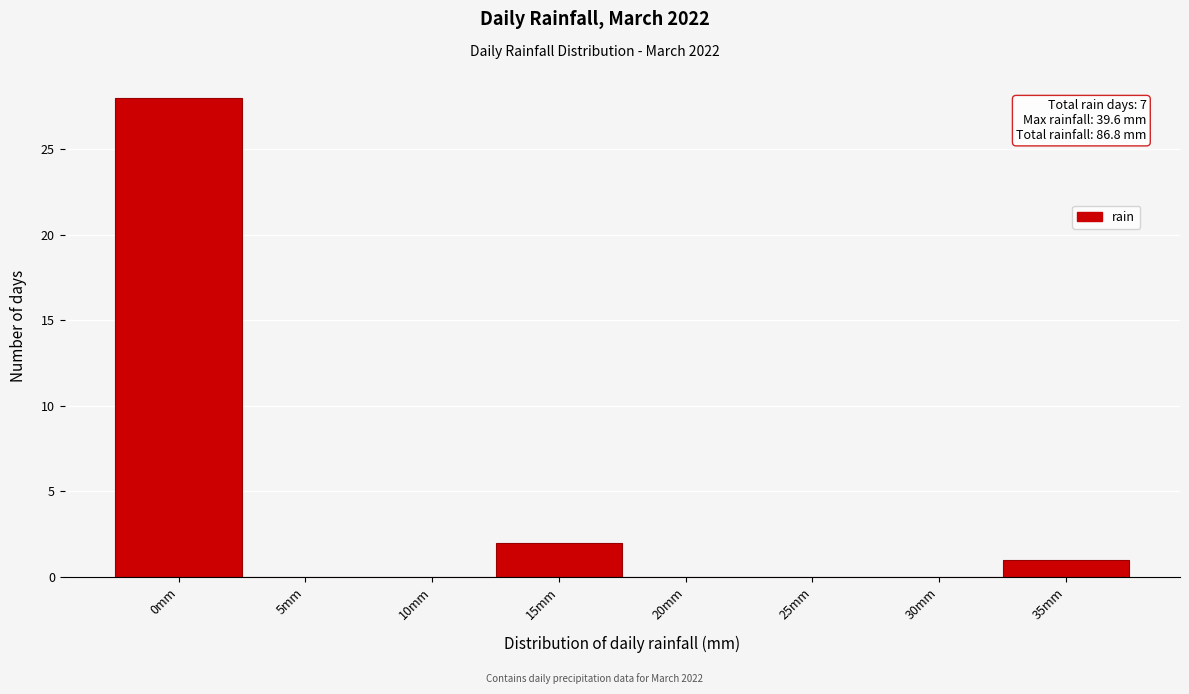

Reading left to right, list all the values displayed in this chart.

0mm=28	5mm=0	10mm=0	15mm=2	20mm=0	25mm=0	30mm=0	35mm=1